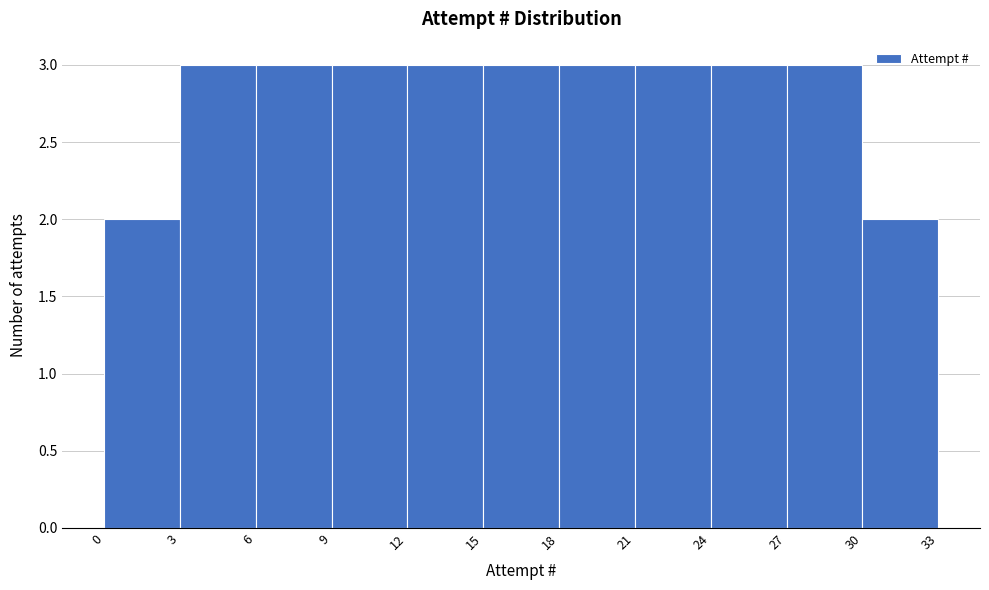

How tall is the bar that spans 9 to 12 on the x-axis? The values are not printed on the chart, so give them approximately, as read against the axis.

3